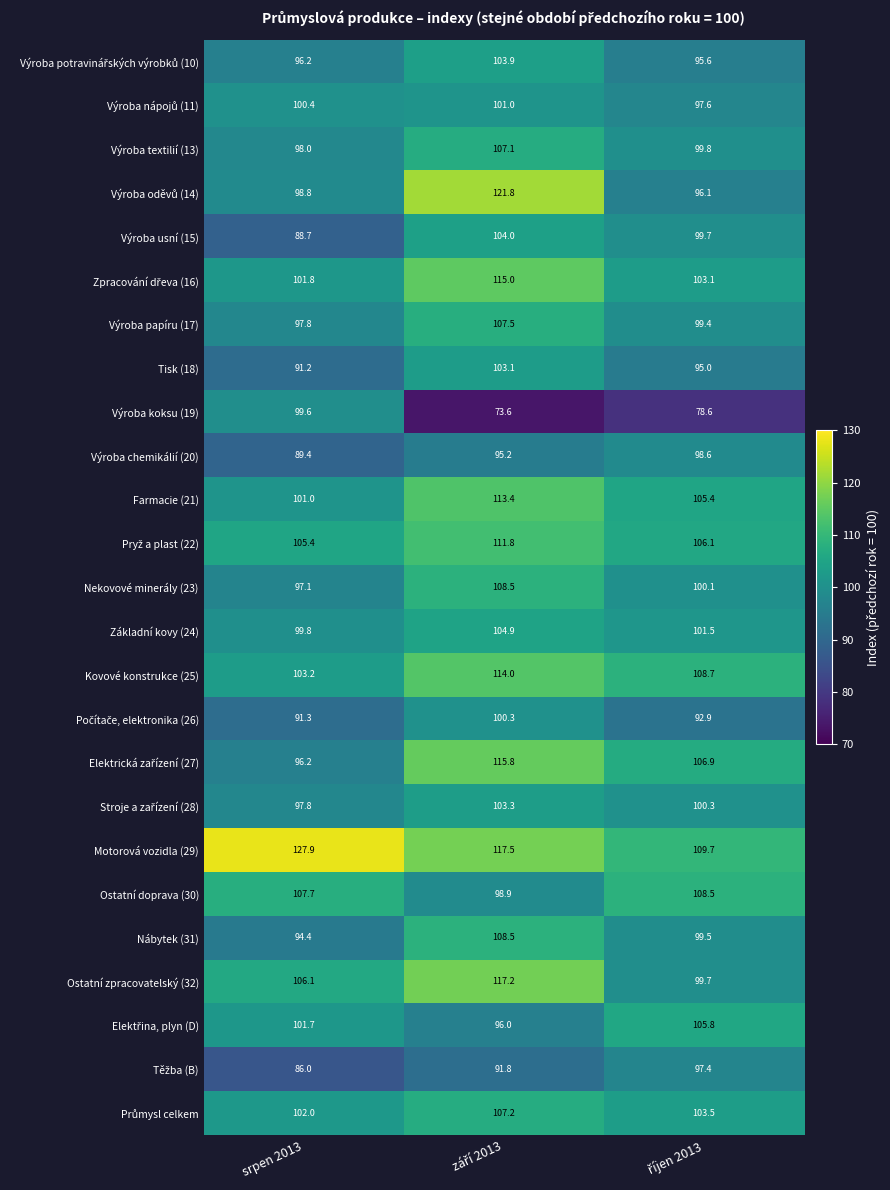

At how many categories does at least one series exceed 85?

3